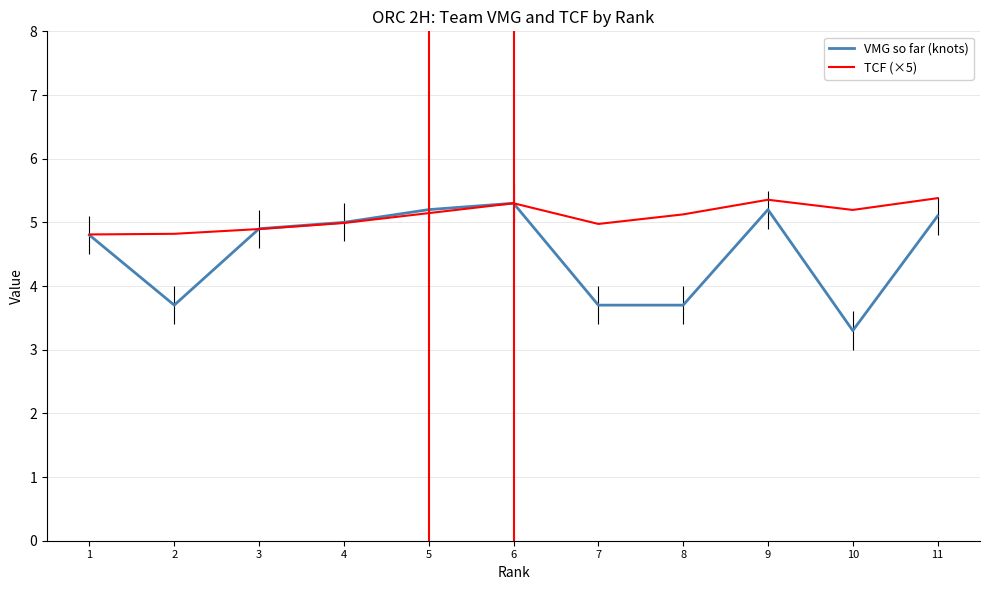

What are all the series names shown in the legend?

VMG so far (knots), TCF (×5)